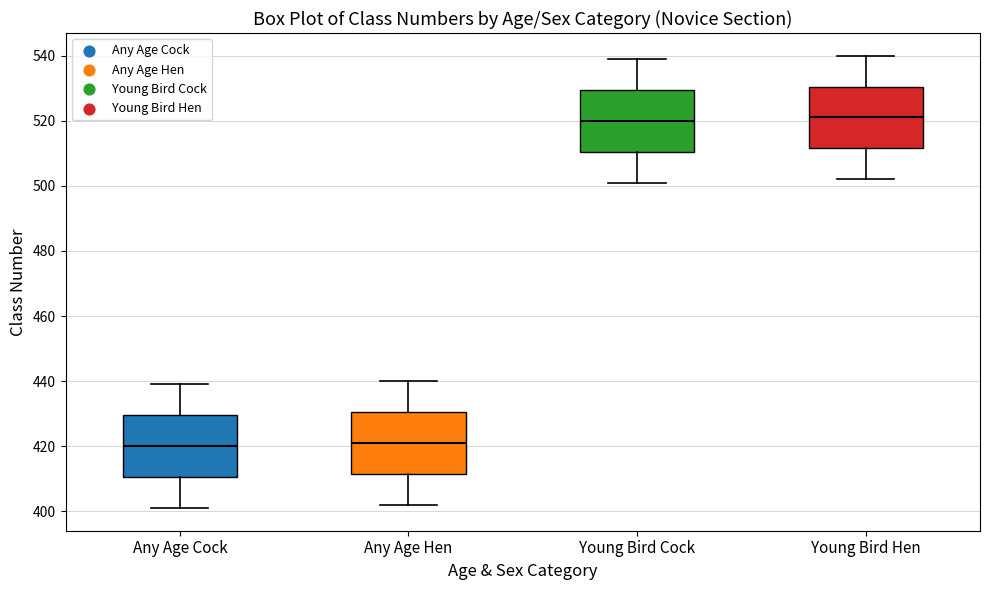

Reading left to right, read every box against the y-axis: the position of its median line, the range the box covers, and the ends of its whiskers. The values are not printed on the chart, so give them approximately, as read against the axis.

Any Age Cock: median 420, box 410 to 430, whiskers 402 to 440
Any Age Hen: median 422, box 412 to 430, whiskers 402 to 440
Young Bird Cock: median 520, box 510 to 530, whiskers 502 to 540
Young Bird Hen: median 522, box 512 to 530, whiskers 502 to 540